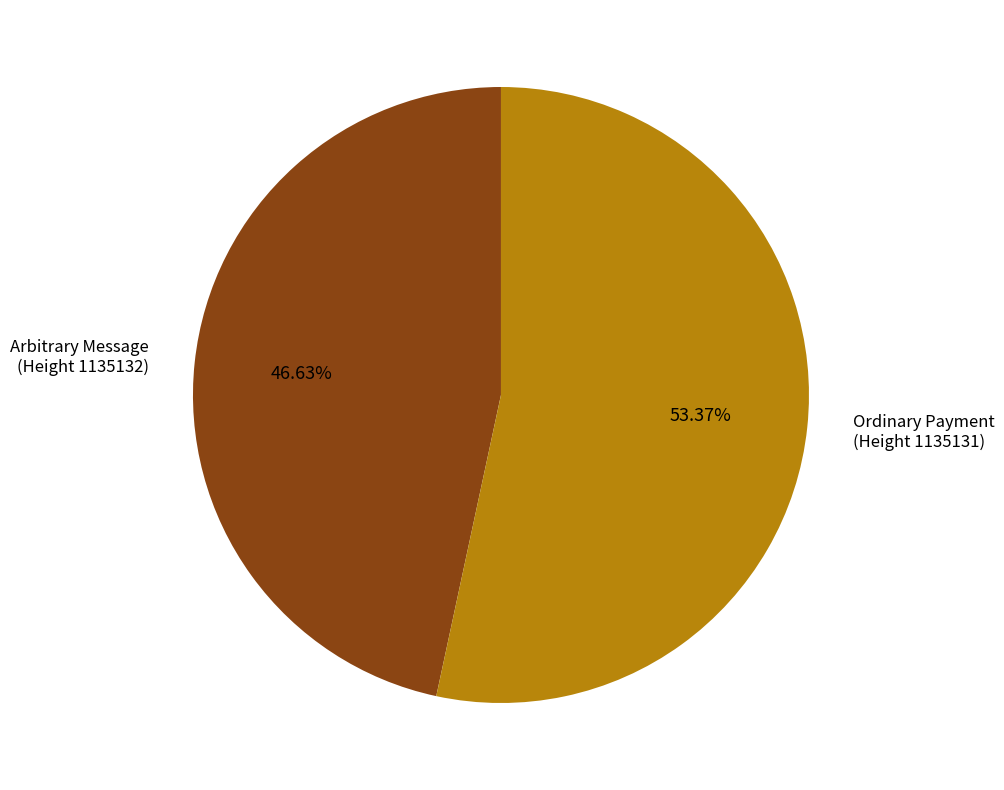

Does Ordinary Payment (Height 1135131) represent more than half of the total?

Yes